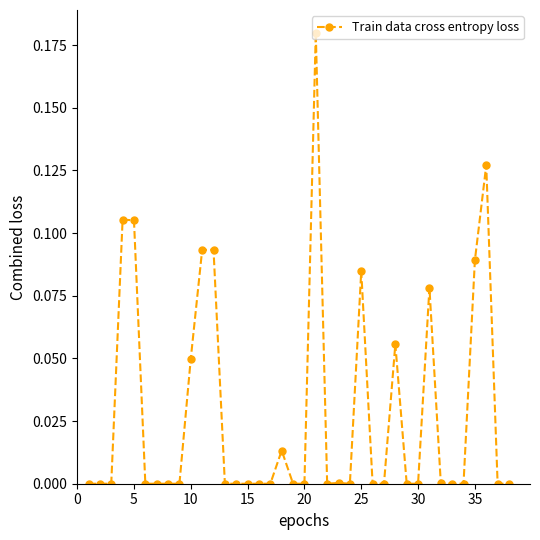

What is the sum of all values?

1.1